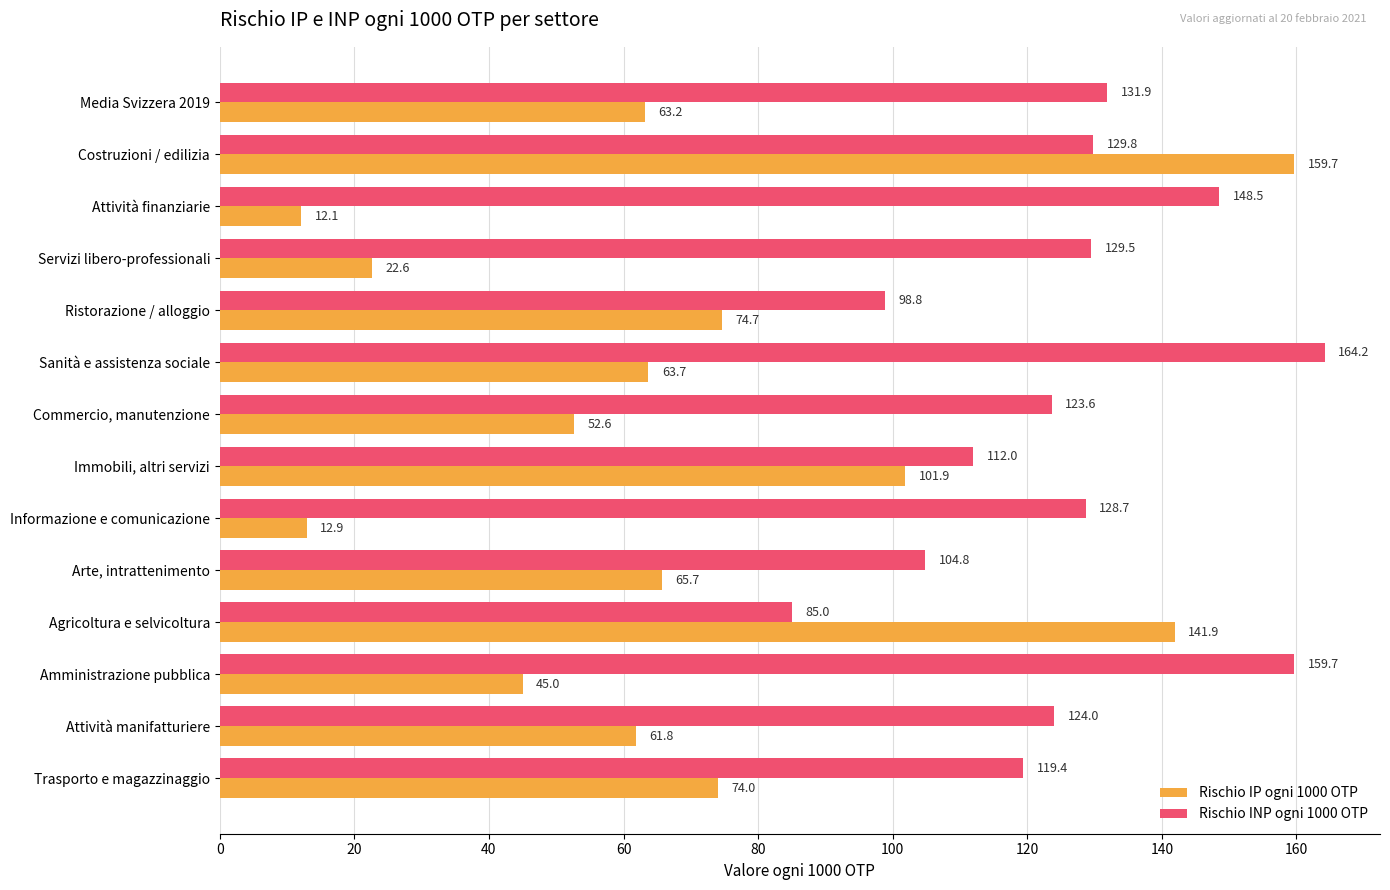

What is the sum of the Rischio IP ogni 1000 OTP values at Media Svizzera 2019 and Attività manifatturiere?

125.0